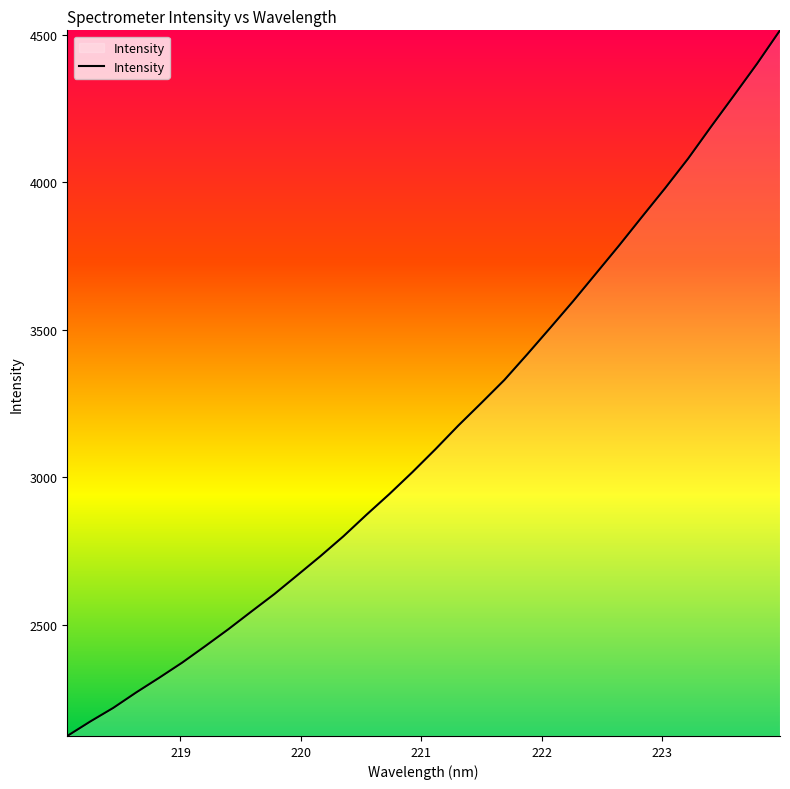

What is the difference between the maximum and minimum values?

2391.3